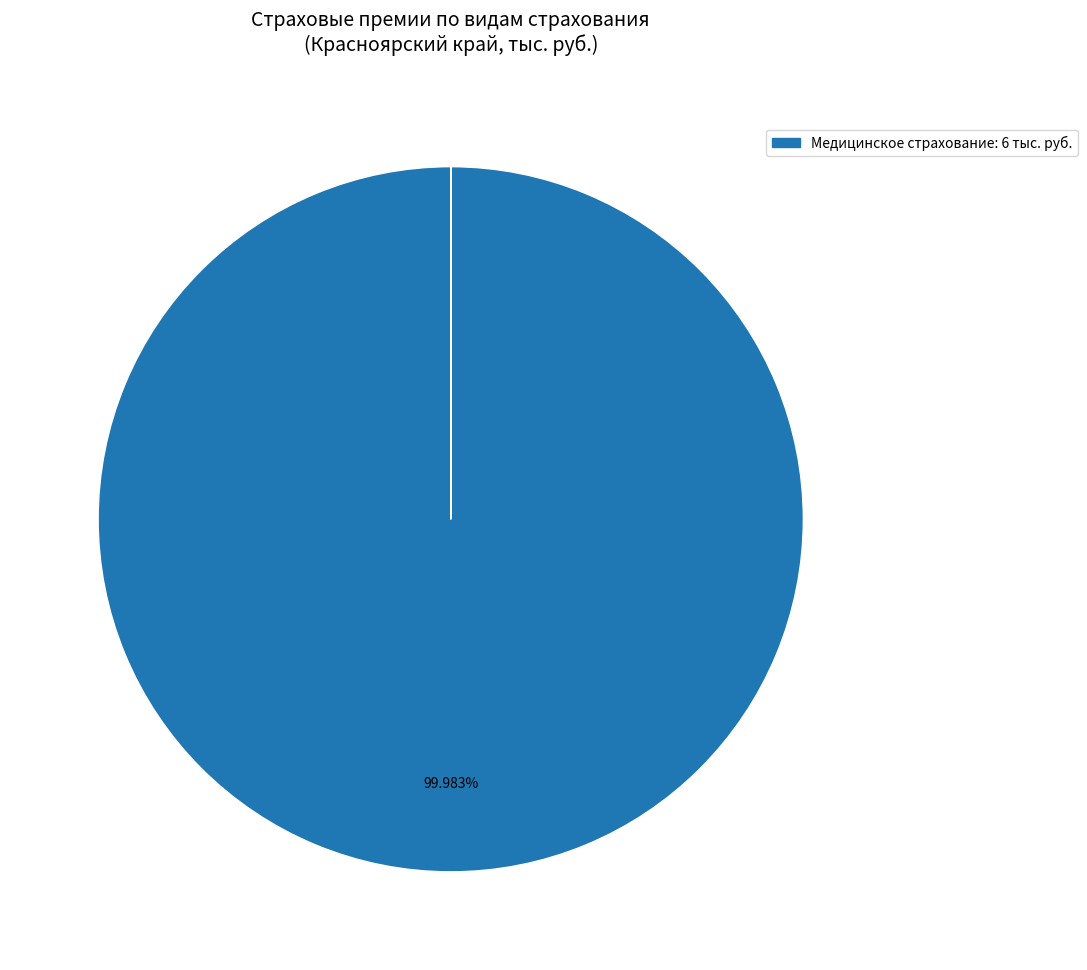

Is there a majority slice in this chart?

Yes